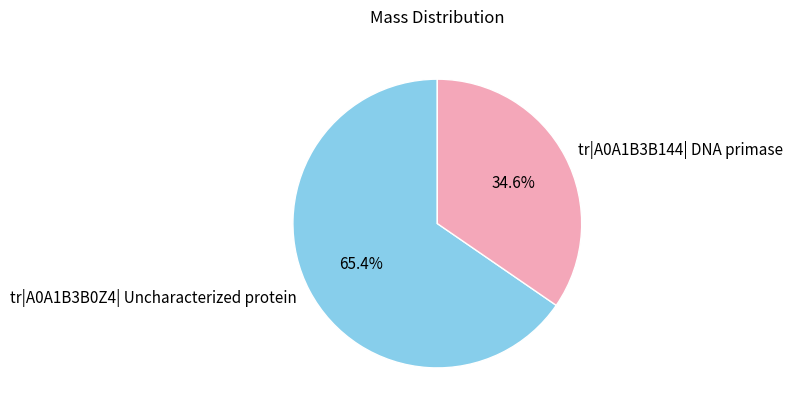

What is the total percentage of tr|A0A1B3B0Z4| Uncharacterized protein and tr|A0A1B3B144| DNA primase?

100.0%